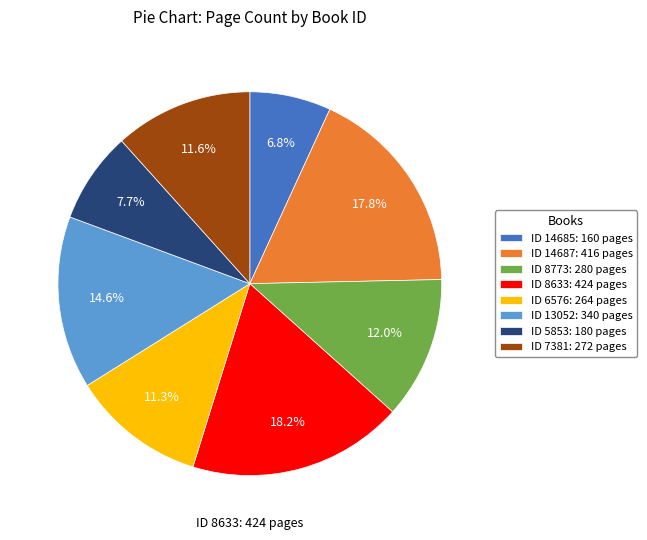

Does ID 14687: 416 pages account for over 50% of the chart?

No